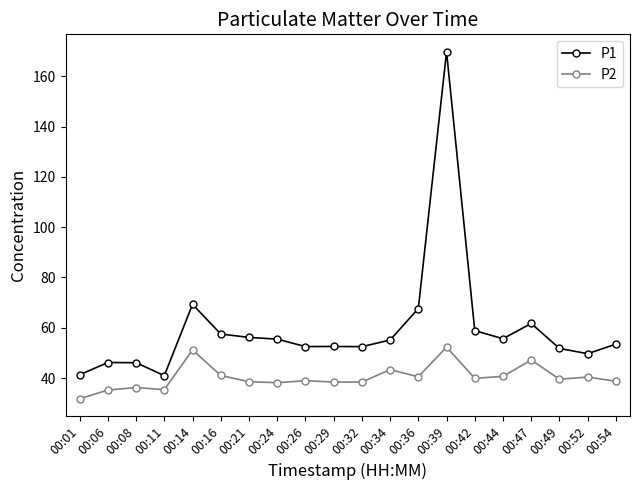

What is the total value across all series at 00:21?

94.7